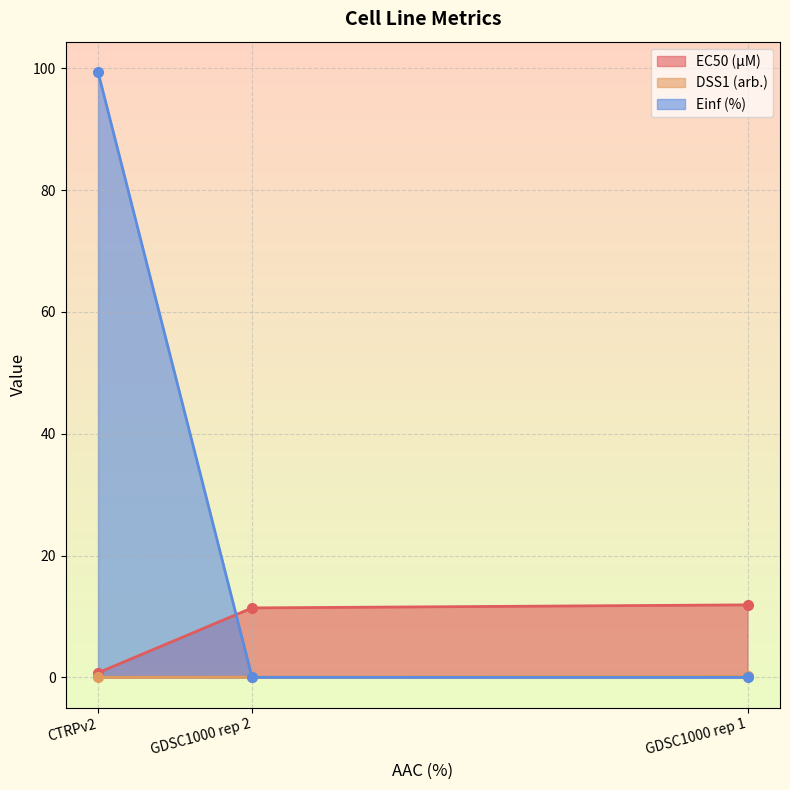

Which series has the largest total across all categories?

Einf (%)